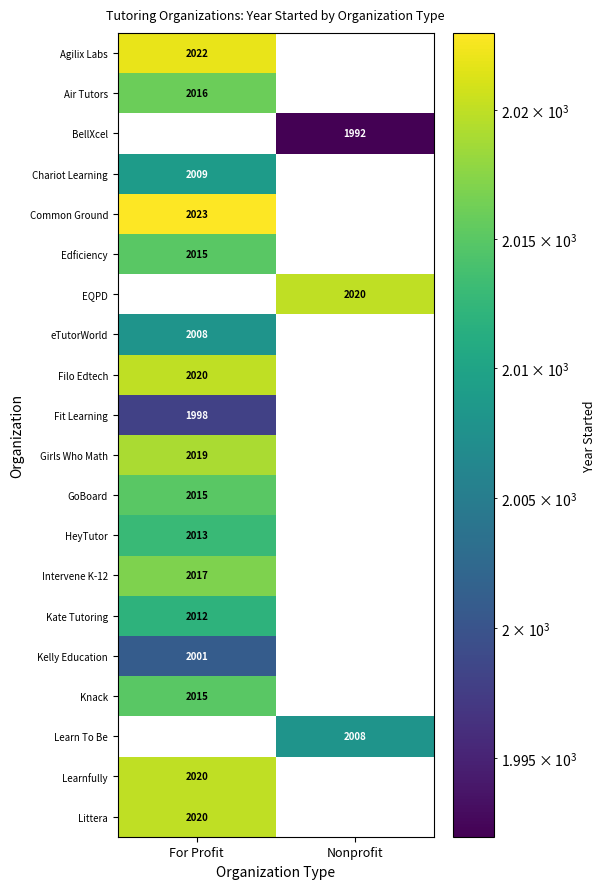

At which label is Chariot Learning closest to 1004?

Nonprofit